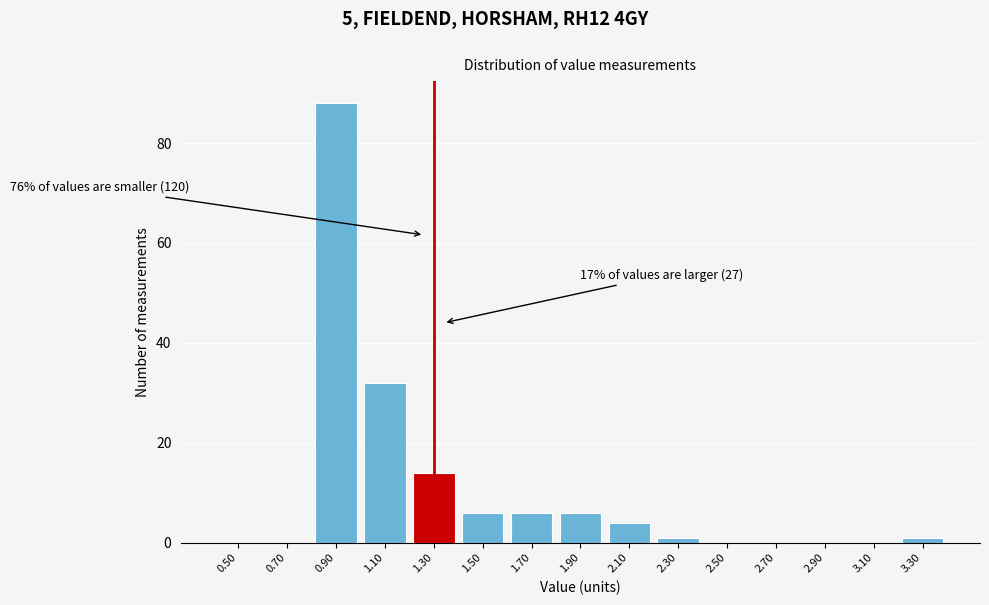

Reading left to right, list all the values displayed in this chart.

0.50=0	0.70=0	0.90=88	1.10=32	1.30=14	1.50=6	1.70=6	1.90=6	2.10=4	2.30=1	2.50=0	2.70=0	2.90=0	3.10=0	3.30=1